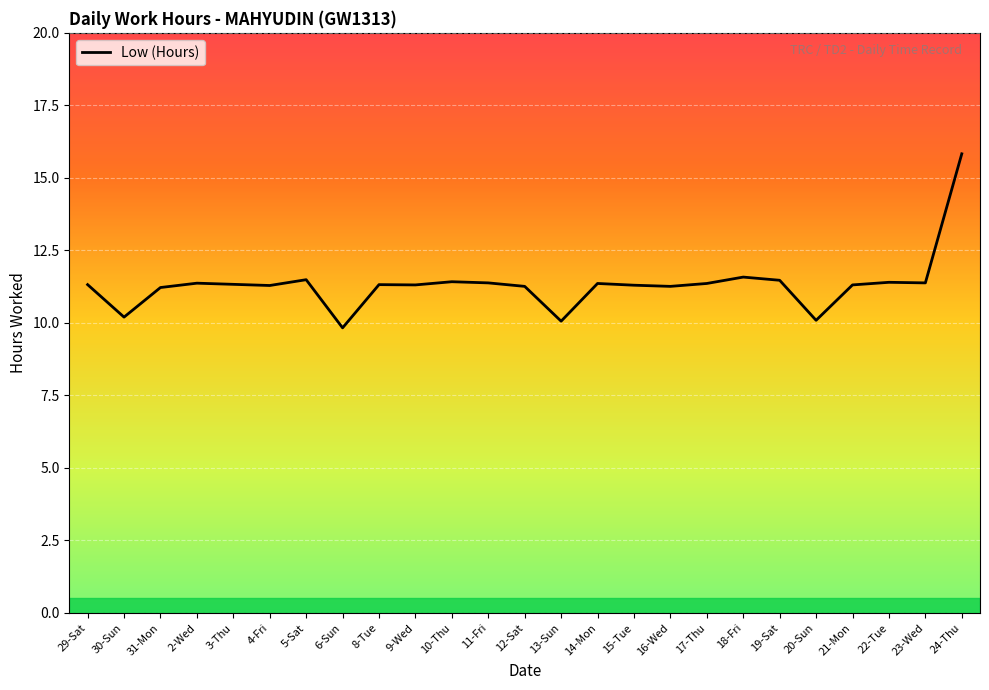

Where is the first local minimum?

30-Sun